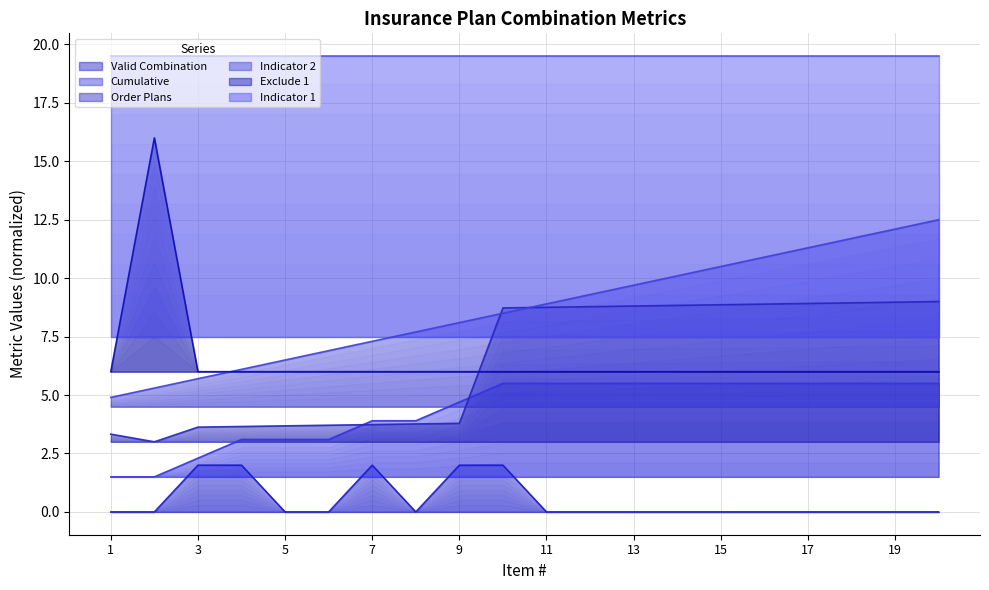

True or false: Valid Combination and Order Plans cross at least once.

False